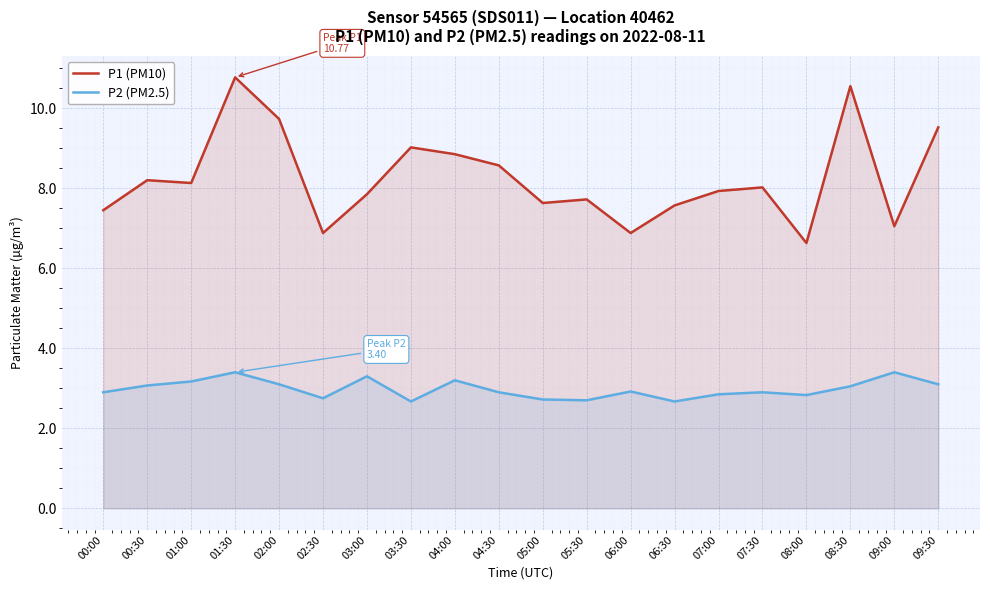

Reading left to right, list all the values displayed in this chart.

P1 (PM10): 7.5	8.2	8.1	10.8	9.7	6.9	7.8	9.0	8.8	8.6	7.6	7.7	6.9	7.6	7.9	8.0	6.6	10.6	7.0	9.5
P2 (PM2.5): 2.9	3.1	3.2	3.4	3.1	2.8	3.3	2.7	3.2	2.9	2.7	2.7	2.9	2.7	2.9	2.9	2.8	3.0	3.4	3.1